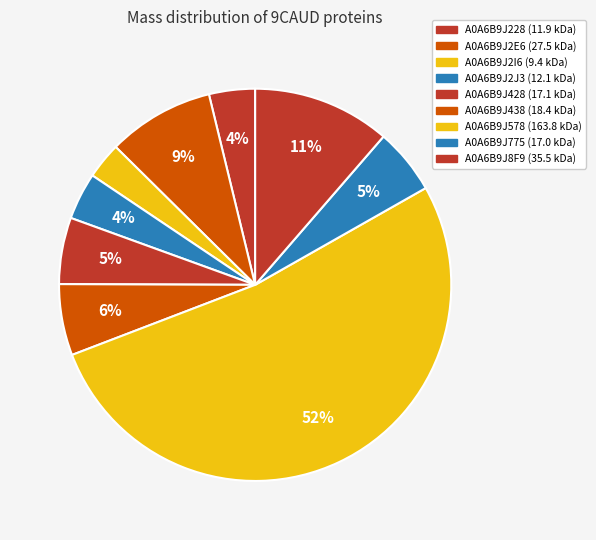

The A0A6B9J8F9 slice represents 11% of the pie. True or false?

True